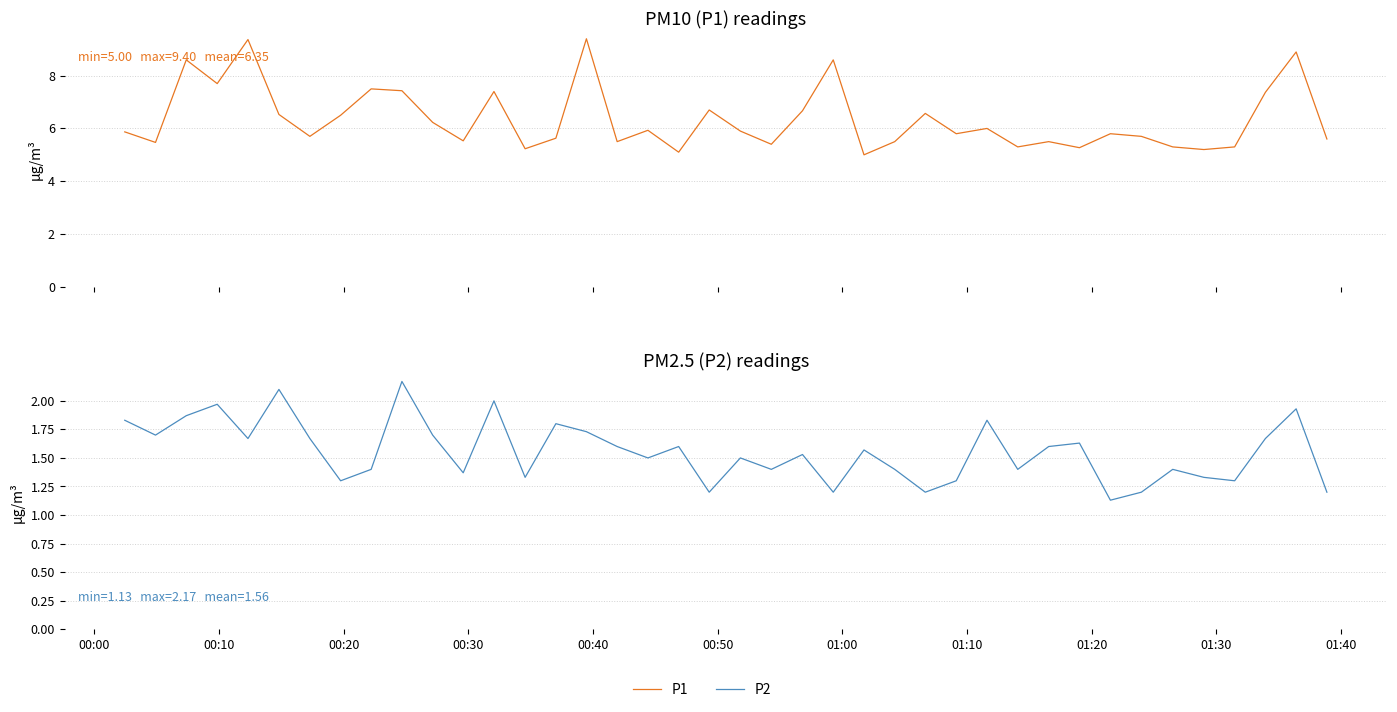

In P2, how many points are higher than both neighbors (excluding endpoints)?

13